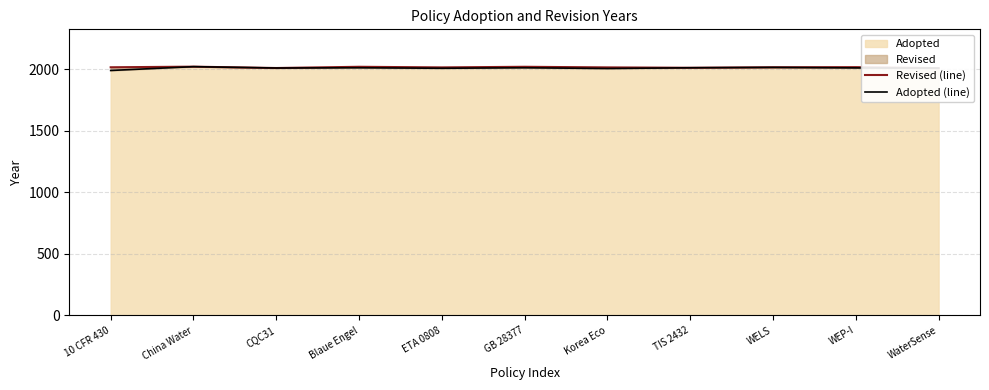

List the labels in order of Revised (line) value, largest first.

China Water, Blaue Engel, GB 28377, WEP-I, 10 CFR 430, WELS, ETA 0808, Korea Eco, TIS 2432, CQC31, WaterSense